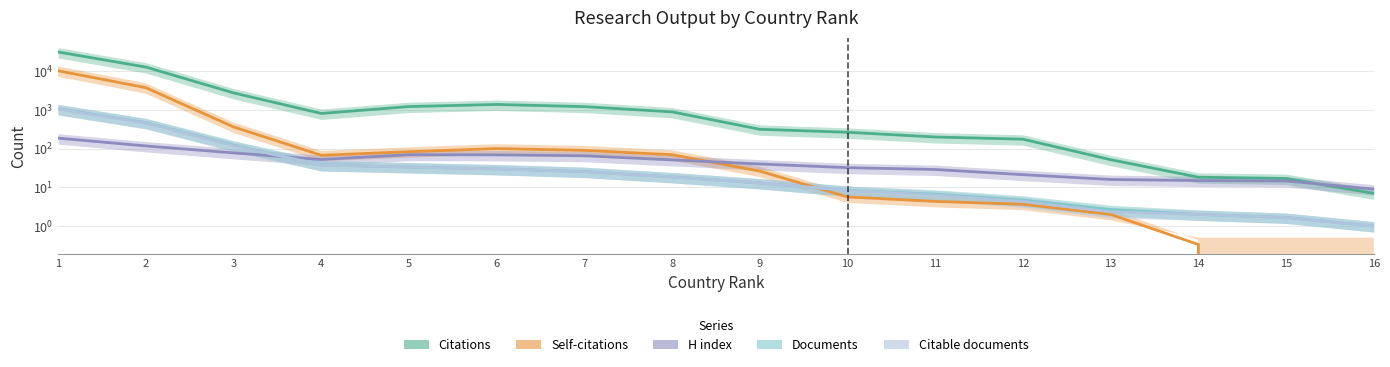

Reading right to left, what are all the values shown in this chart?

Citations: 7.0	17.0	18.3	52.0	176.3	200.7	266.3	318.0	896.3	1224.7	1394.3	1231.0	816.7	2779.3	12919.7	31750.0
Self-citations: 0.0	0.0	0.3	2.0	3.7	4.3	5.7	26.3	70.0	90.7	100.7	83.7	67.7	367.0	3795.3	10368.0
H index: 9.0	14.7	15.0	16.0	21.3	29.0	32.3	40.3	51.3	65.7	69.3	70.0	52.7	78.0	118.0	188.0
Documents: 1.0	1.7	2.0	2.7	4.7	6.7	8.3	13.0	18.7	25.7	30.0	33.7	38.0	124.3	472.7	1081.0
Citable documents: 1.0	1.7	2.0	2.3	4.3	6.3	8.3	13.0	18.7	25.7	30.0	33.7	38.0	119.7	462.0	1063.0